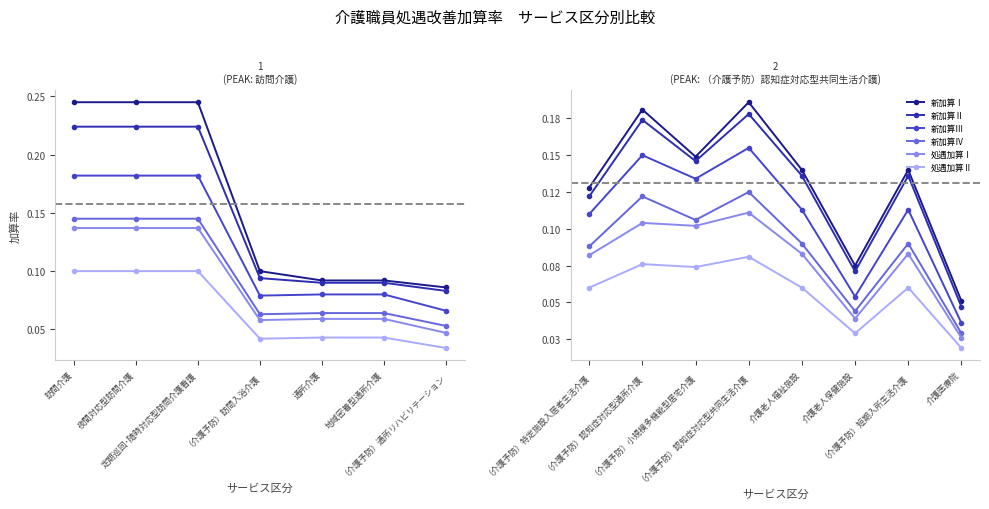

How many lines are shown in the chart?

6